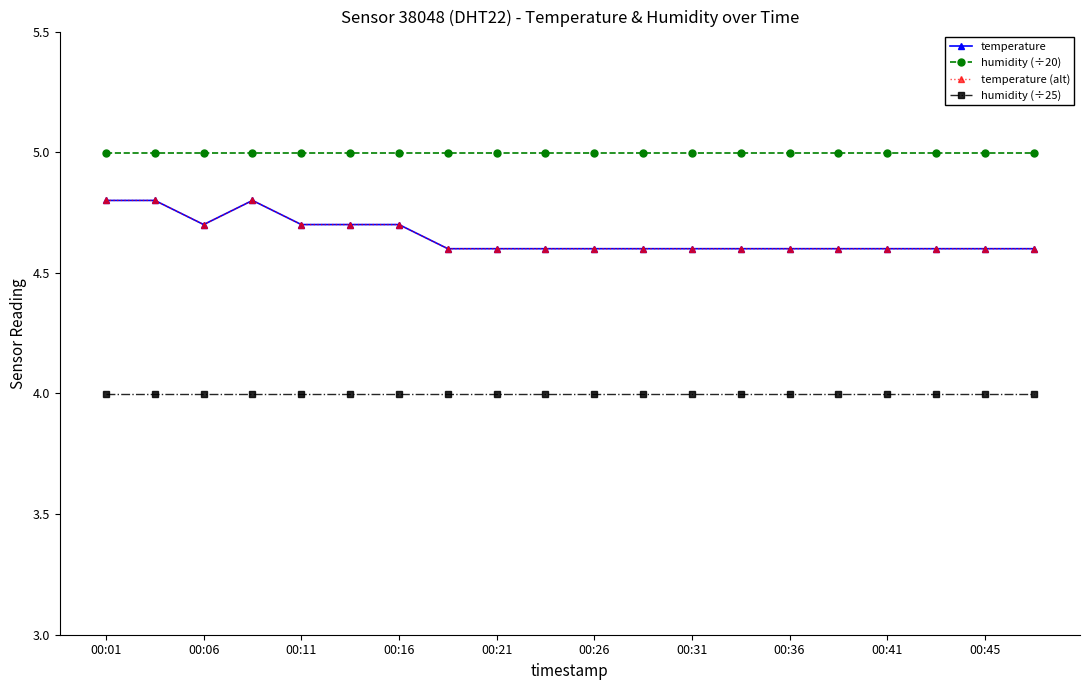

Does the chart have visible grid lines?

No